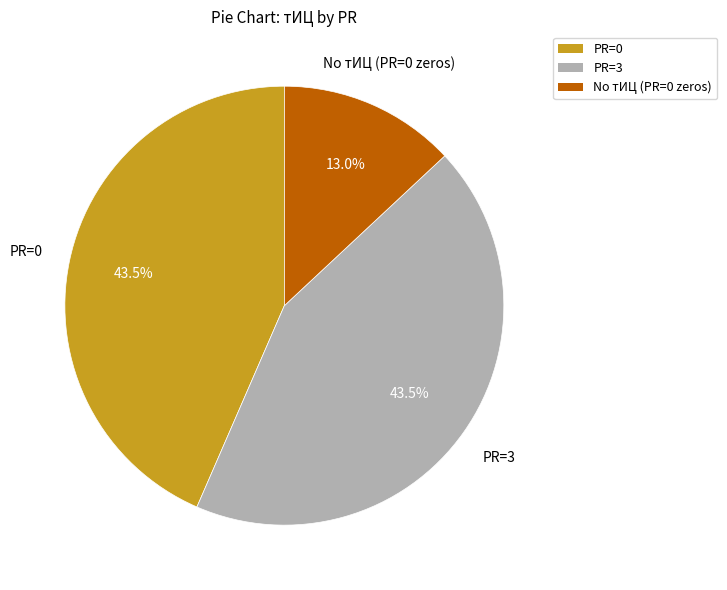

Is there any slice that represents more than half of the pie?

No